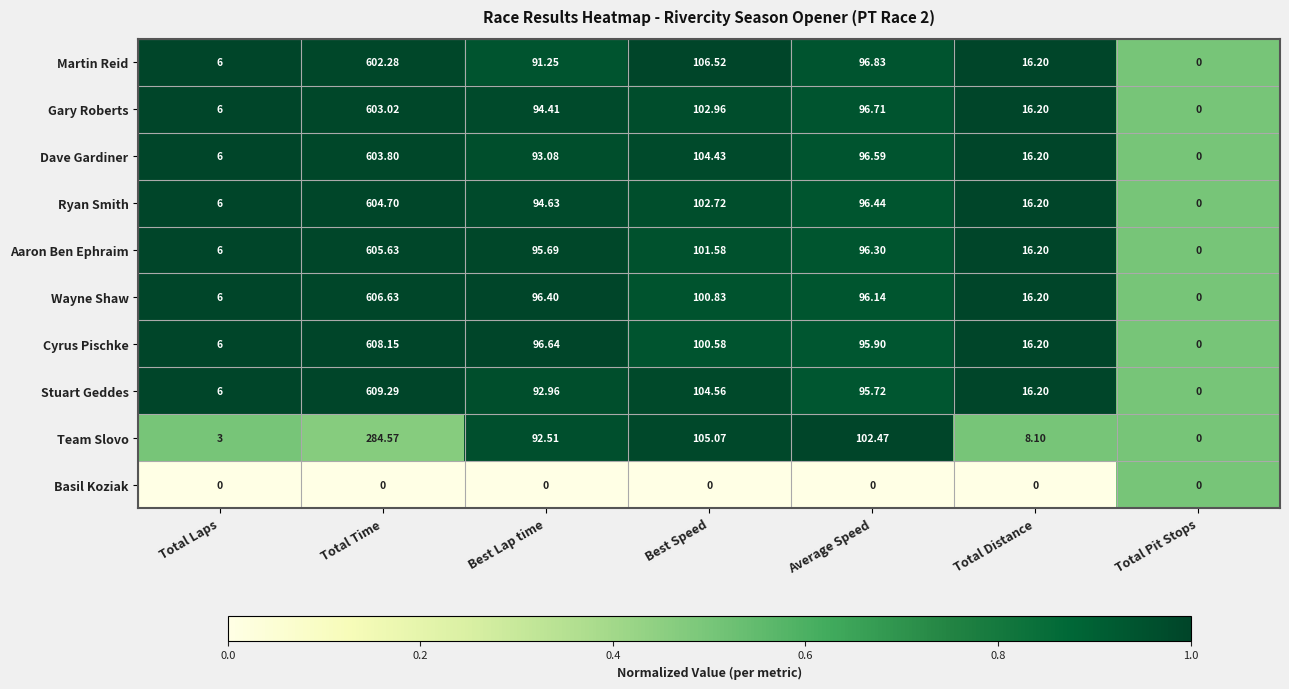

At which category is the sum across all series the highest?

Total Time